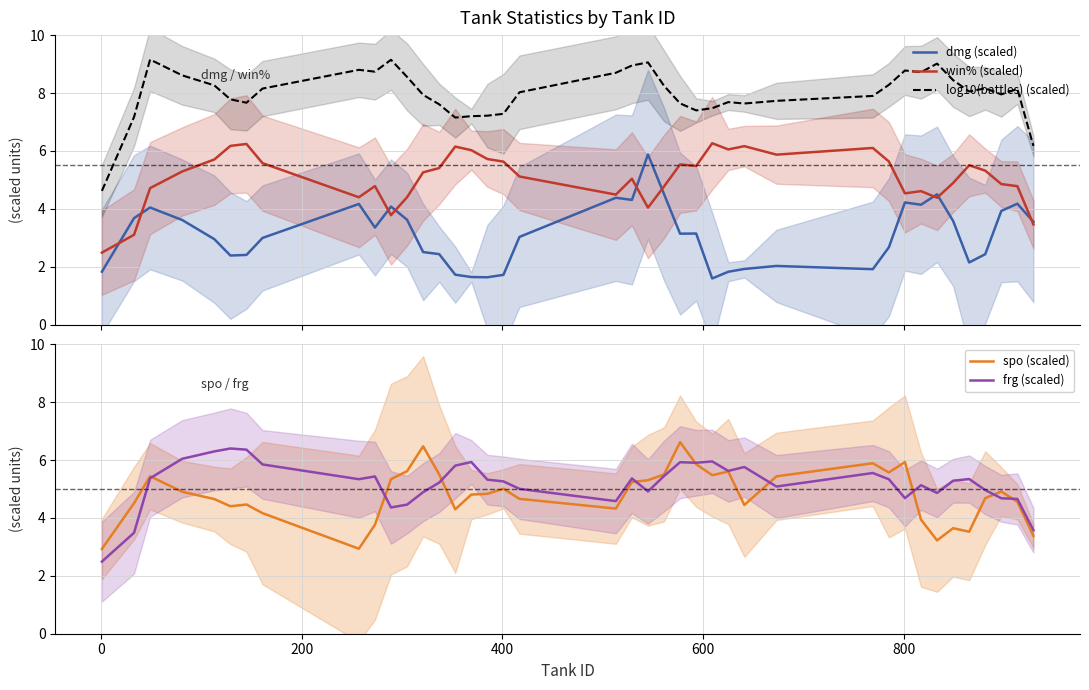

True or false: log10(battles) (scaled) and dmg (scaled) intersect in this chart.

False